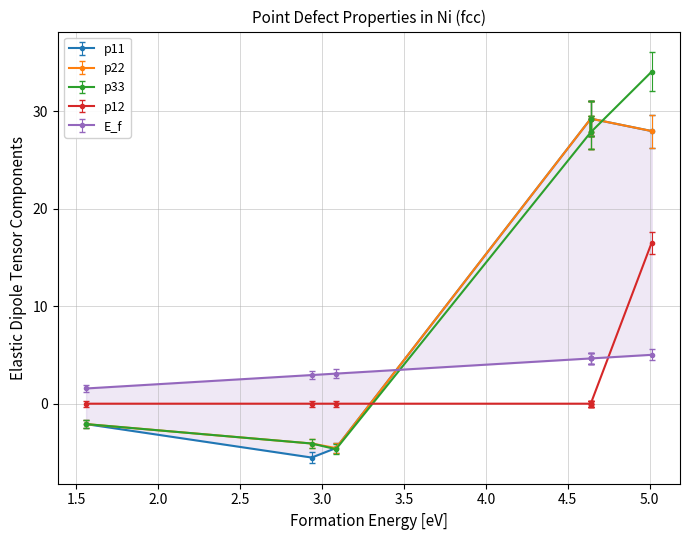

After their last crossing, which series has the higher values: E_f or p11?

p11